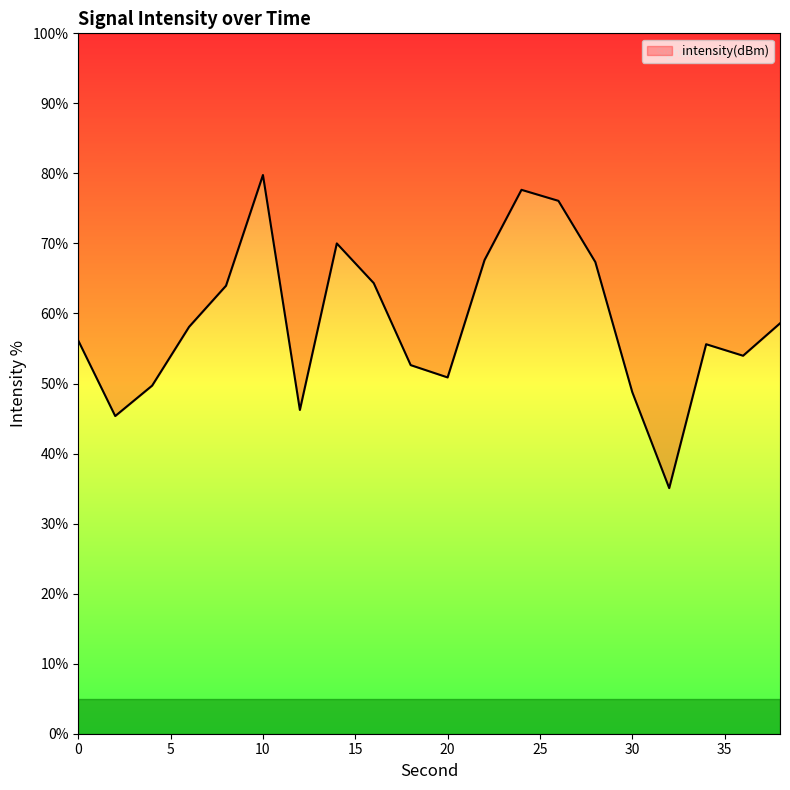

Does the chart display data point markers on the line(s)?

No